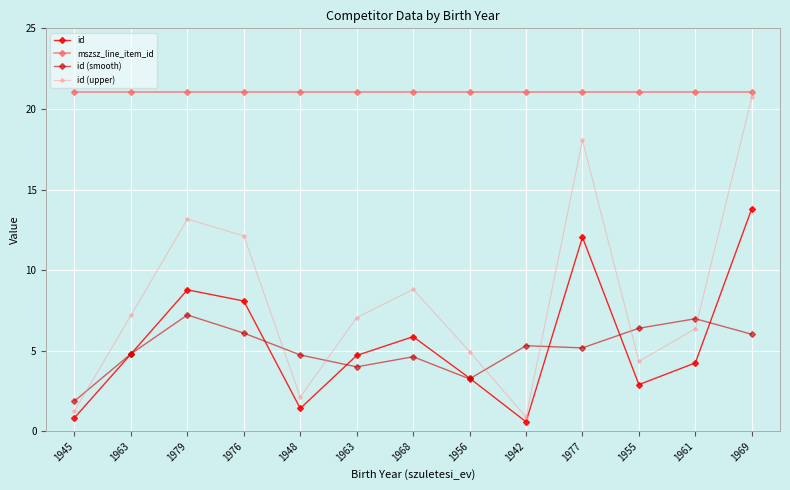

How many lines are shown in the chart?

4